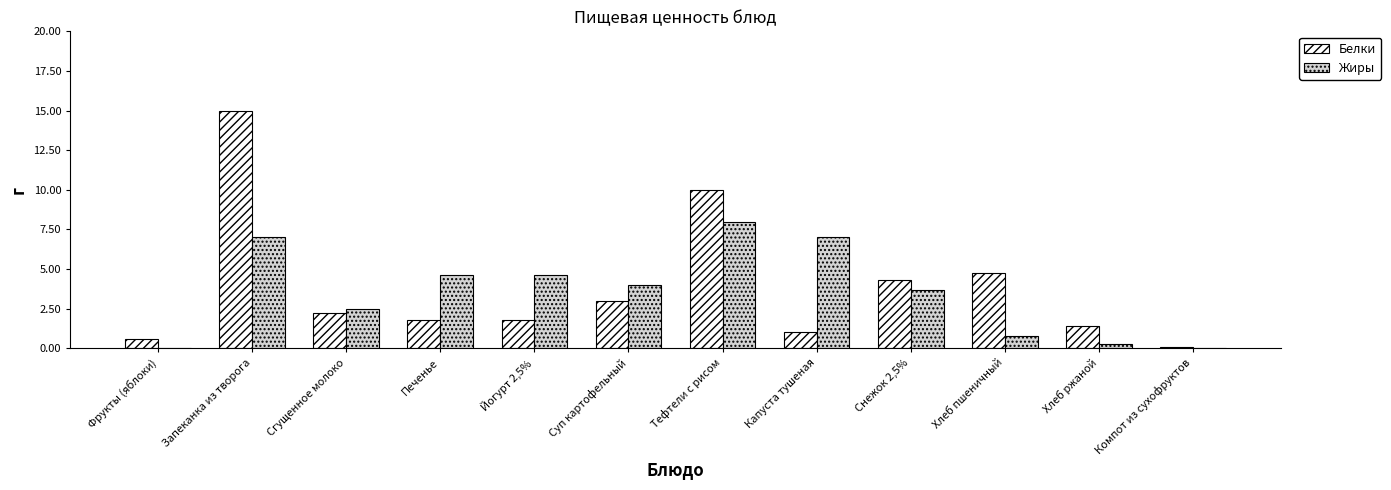

What is the total value across all series at Йогурт 2,5%?

6.4